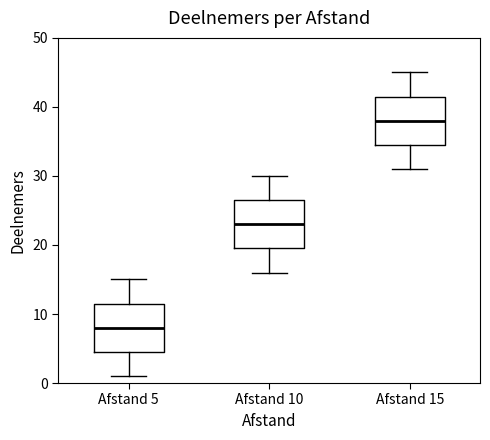

Reading left to right, transcribe this box plot: for each box, give where its median line is, the range the box spans, and where its two whiskers end, as read against the y-axis. The values are not printed on the chart, so give them approximately, as read against the axis.

Afstand 5: median 8, box 5 to 12, whiskers 1 to 15
Afstand 10: median 23, box 20 to 27, whiskers 16 to 30
Afstand 15: median 38, box 35 to 42, whiskers 31 to 45